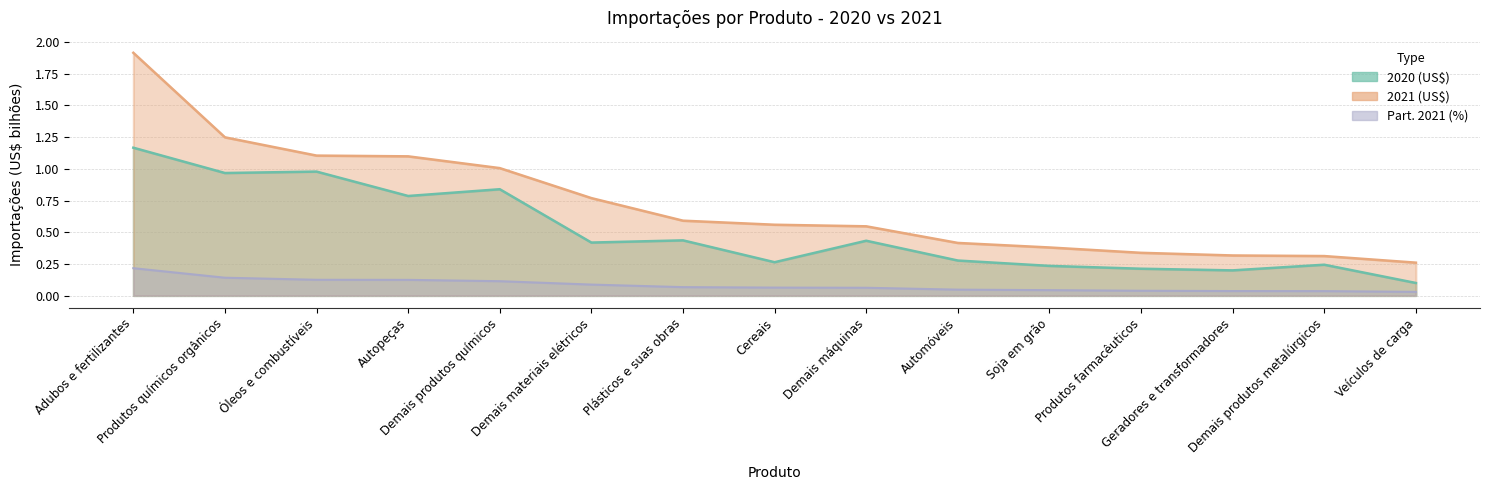

Rank the series by their average value, from highest to lowest.

2021 (US$), 2020 (US$), Part. 2021 (%)